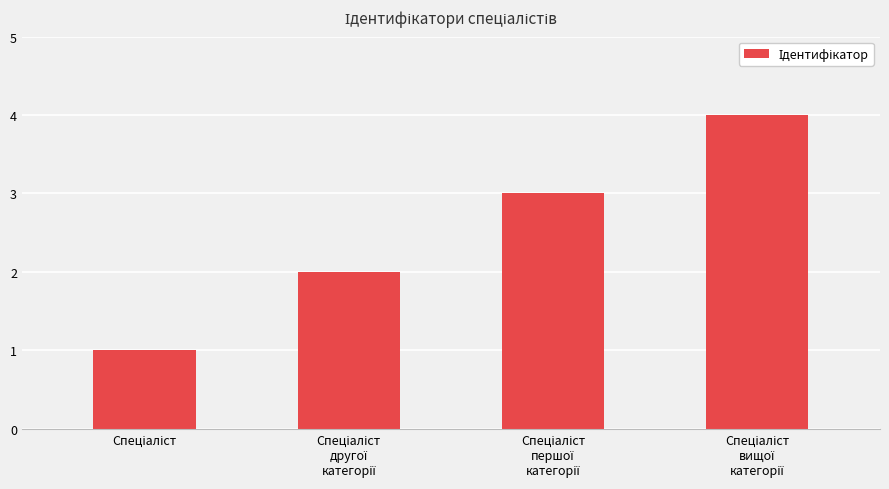

What is the maximum value shown in the chart?

4